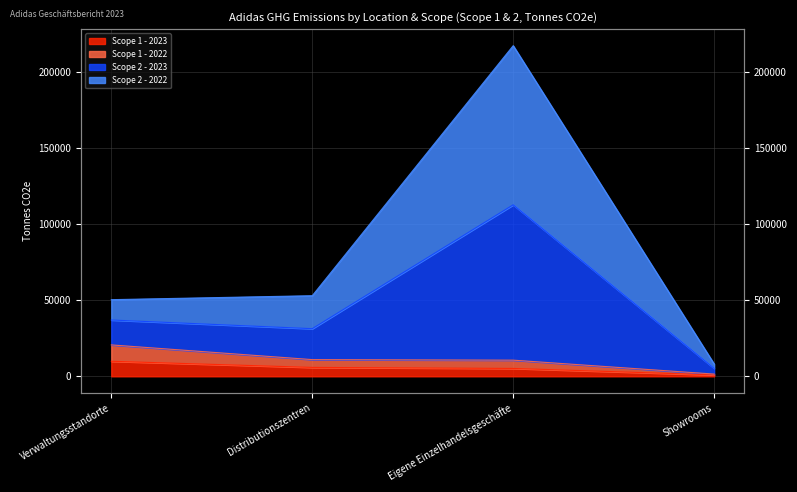

What is the total value across all series at Showrooms?

15711